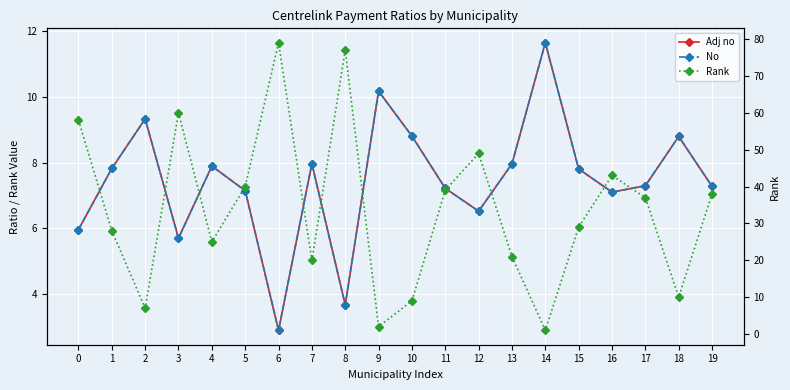

List the series in order of their peak value, lowest first.

No, Adj no, Rank